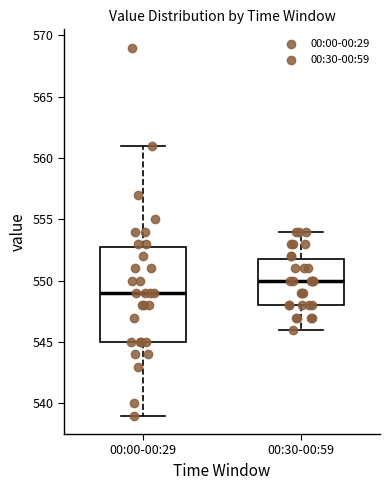

Which box has the lowest median line?

00:00-00:29